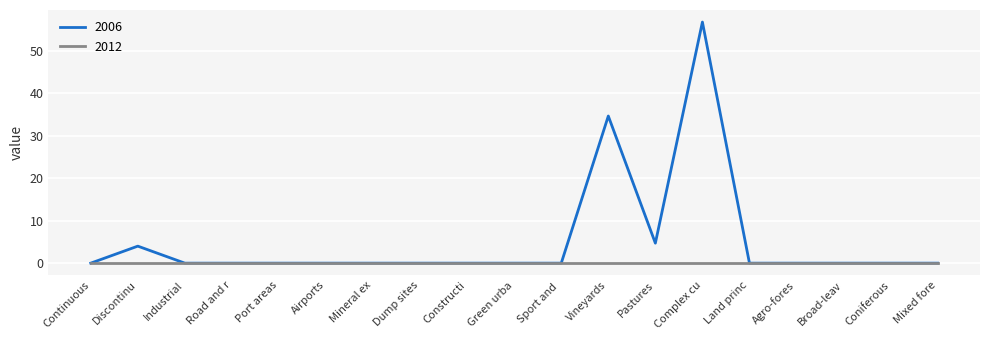

What is the maximum value shown in the chart?

56.7